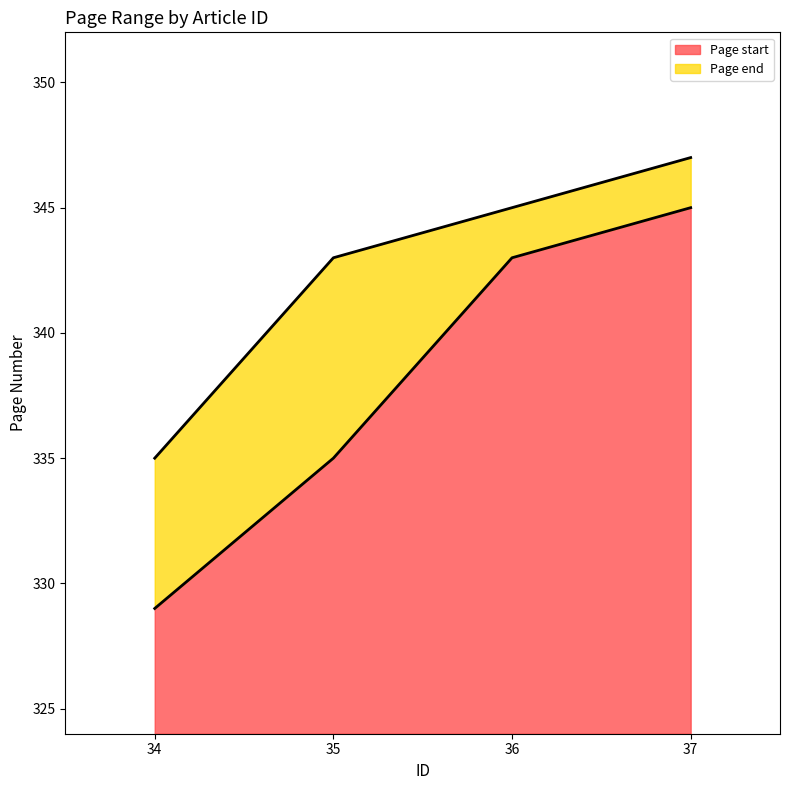

Which category has the lowest value in the Page end series?

34